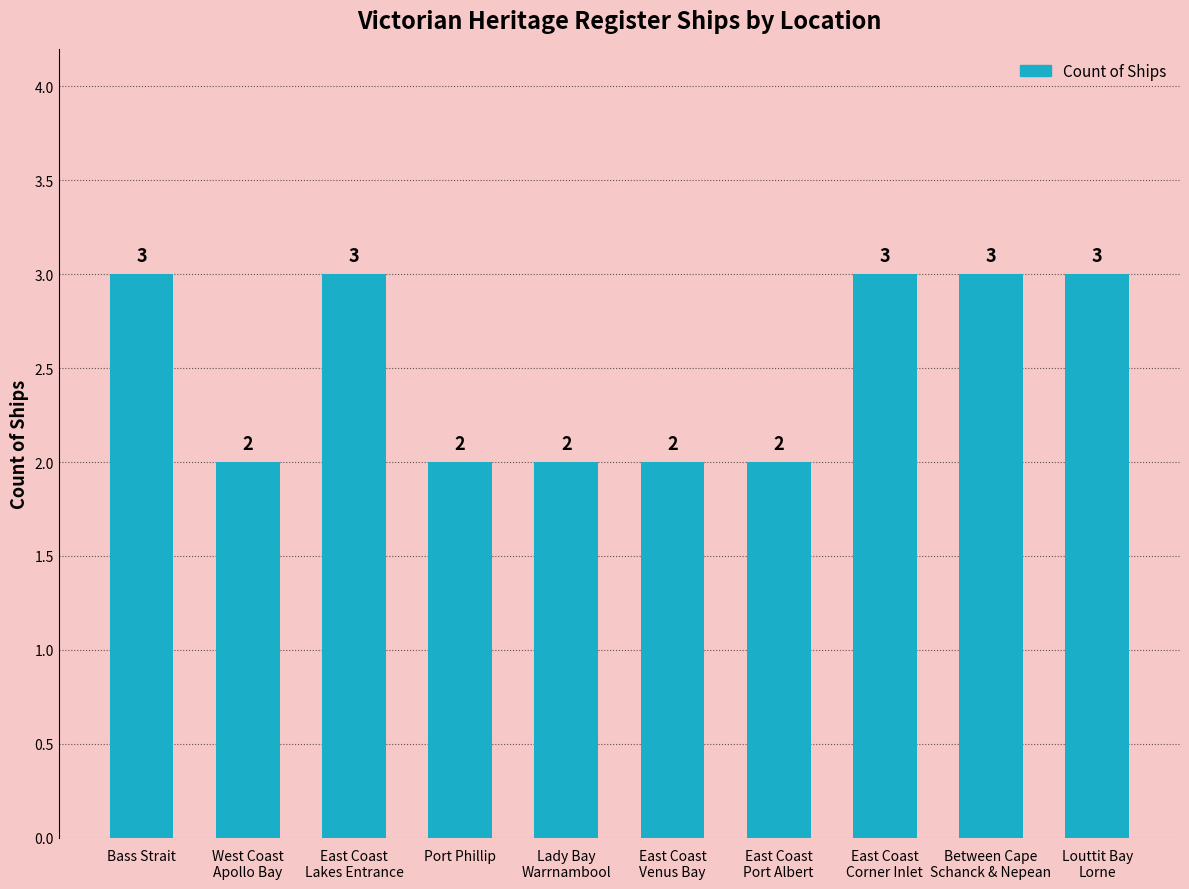

What is the smallest value displayed?

2